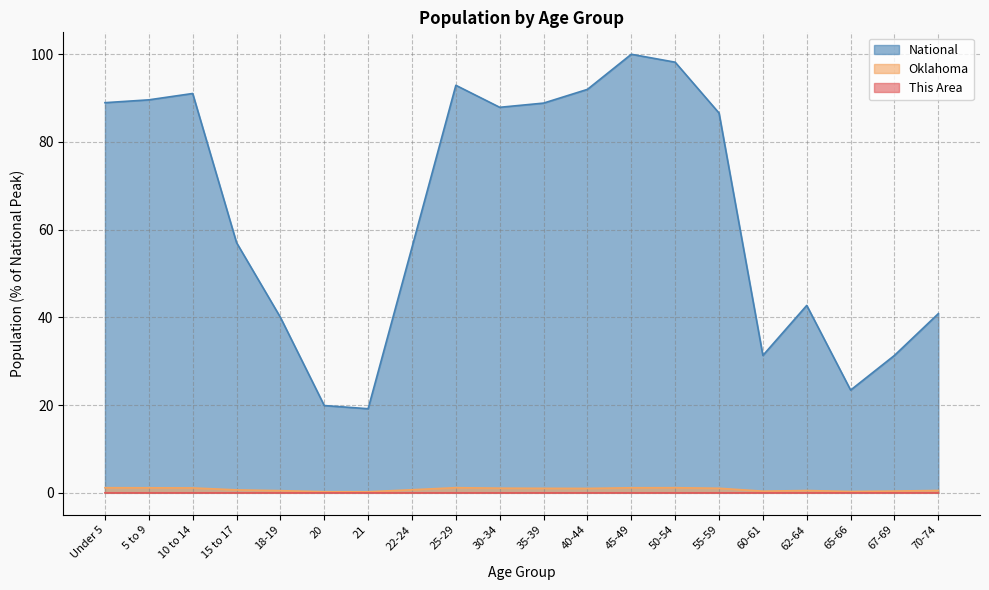

What is the spread (max minus min) of values at 35-39?

88.9